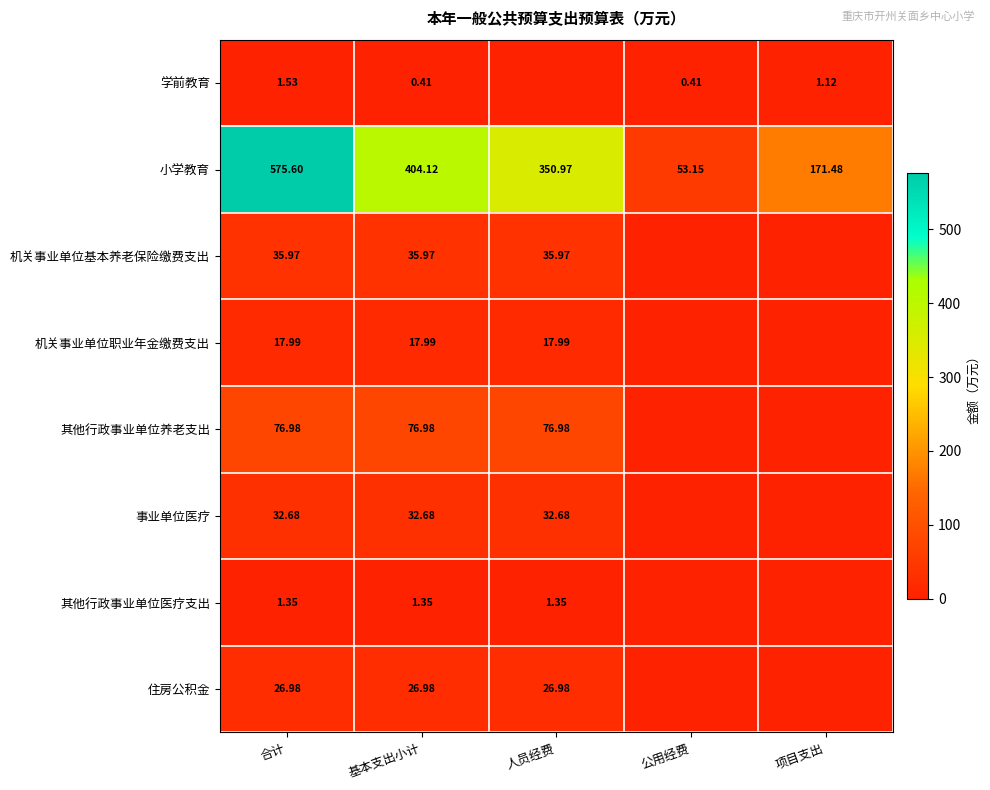

What is the average value of the 小学教育 series?

311.1